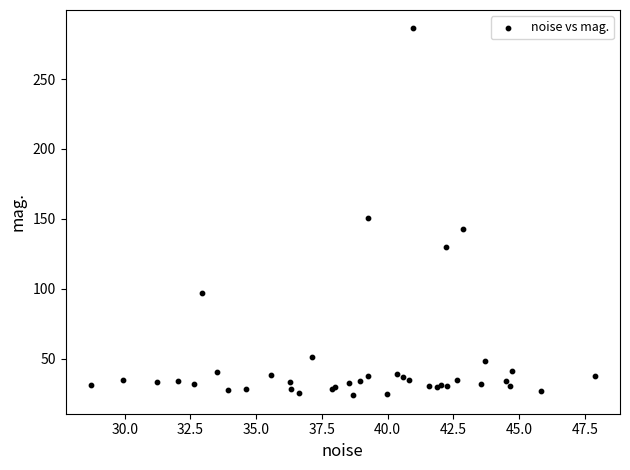

What Y value in the scatter plot is closest to 154?

150.7